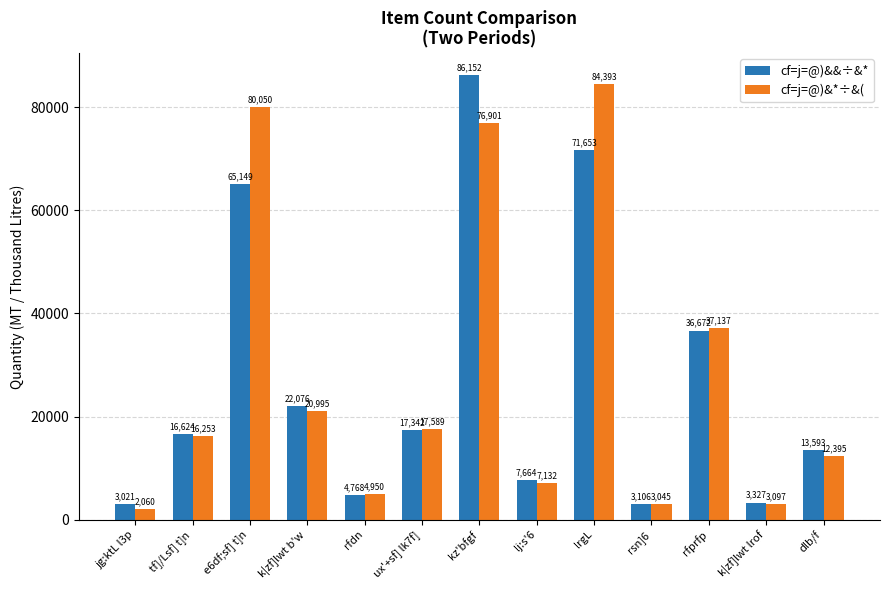

Are the bars grouped side by side (vs. stacked)?

Yes